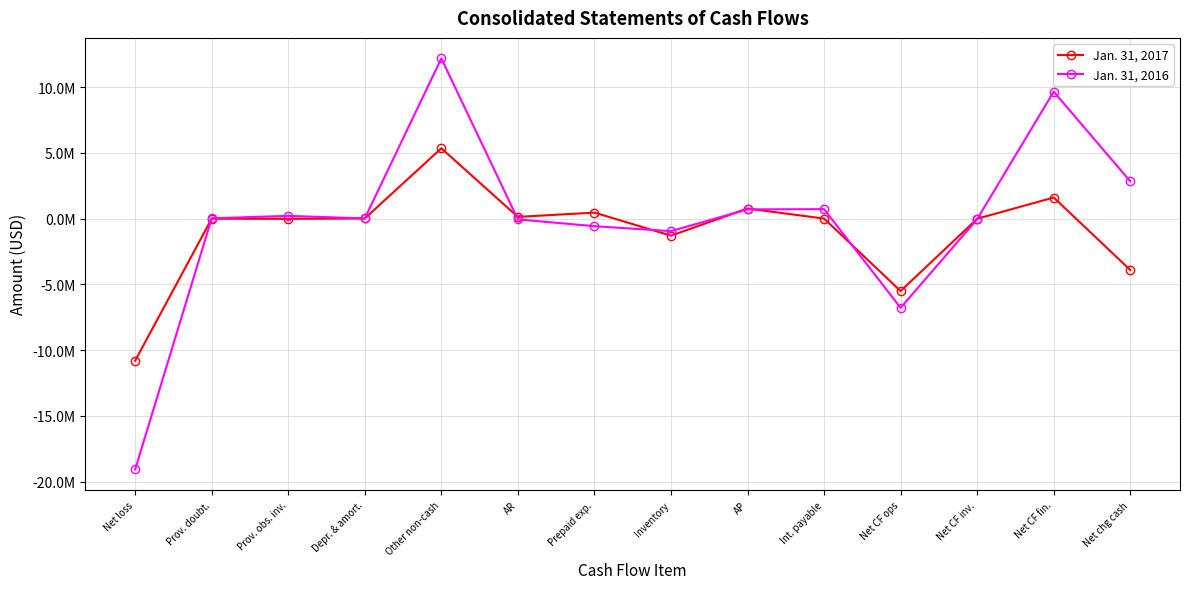

What are all the series names shown in the legend?

Jan. 31, 2017, Jan. 31, 2016